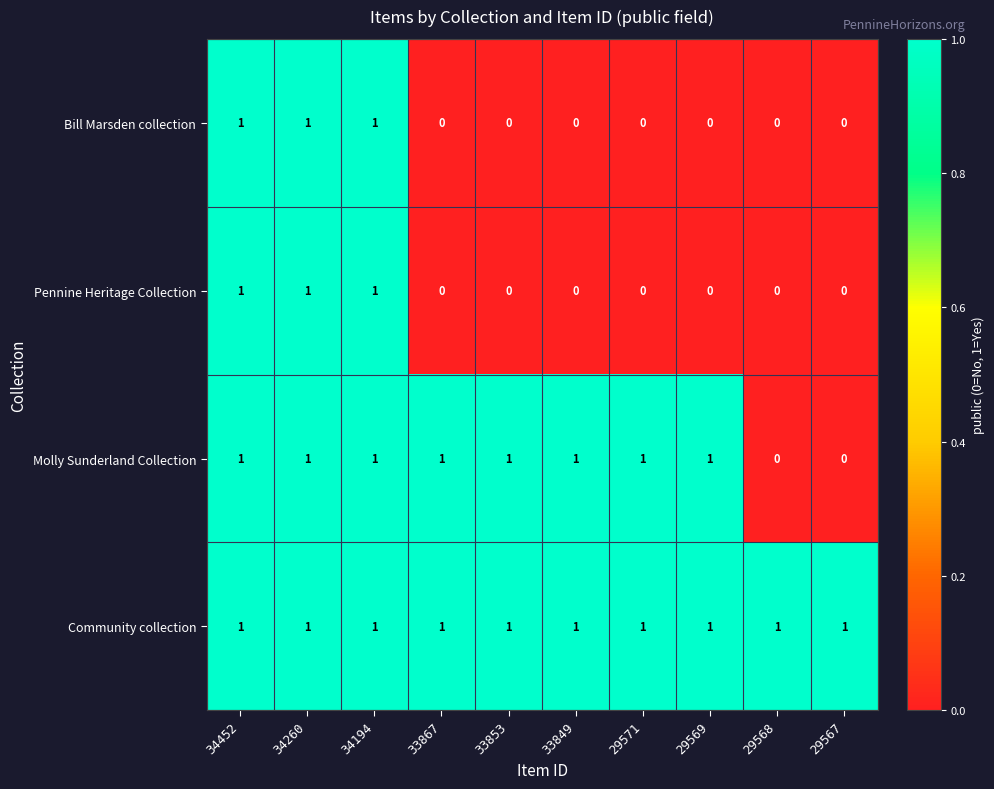

What is the sum of all Bill Marsden collection values?

3